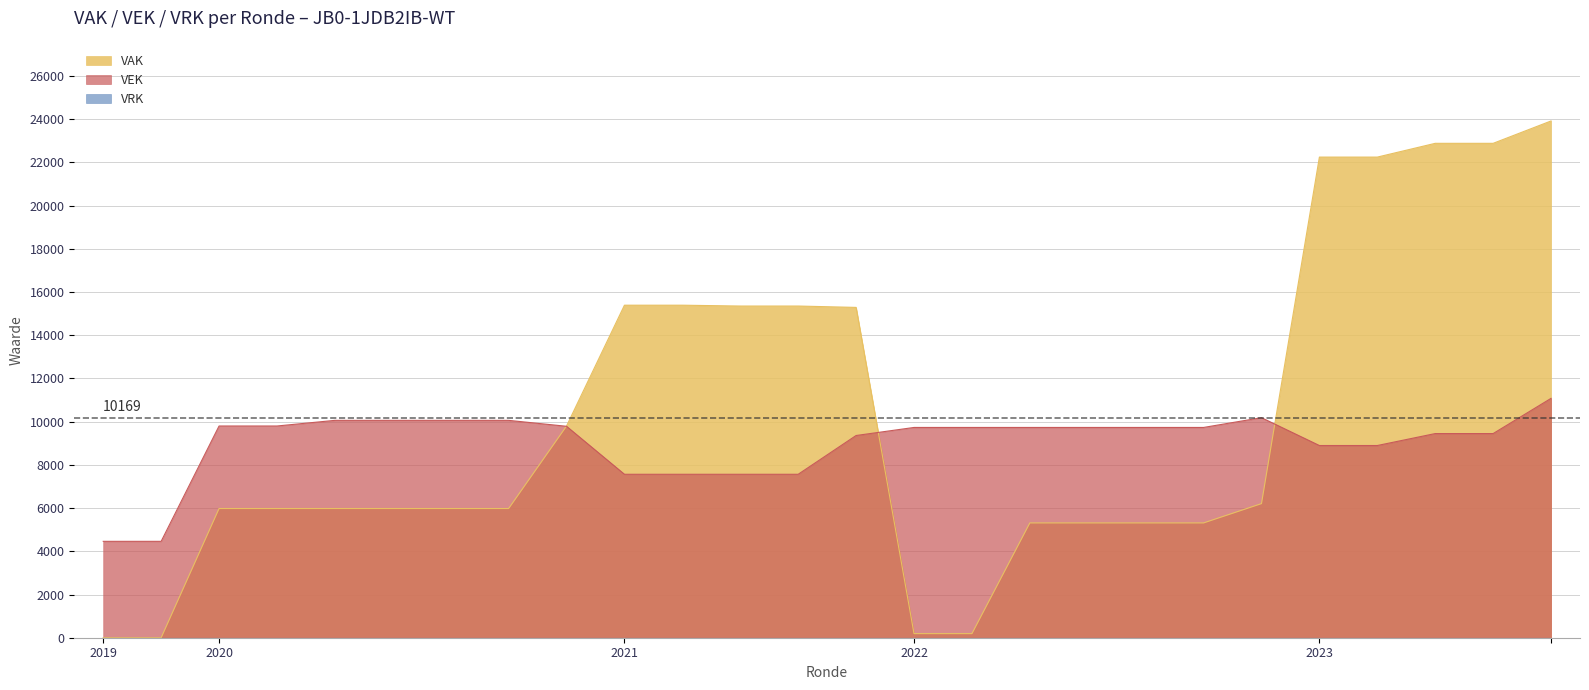

How many data points in VEK are less than 9730?

11